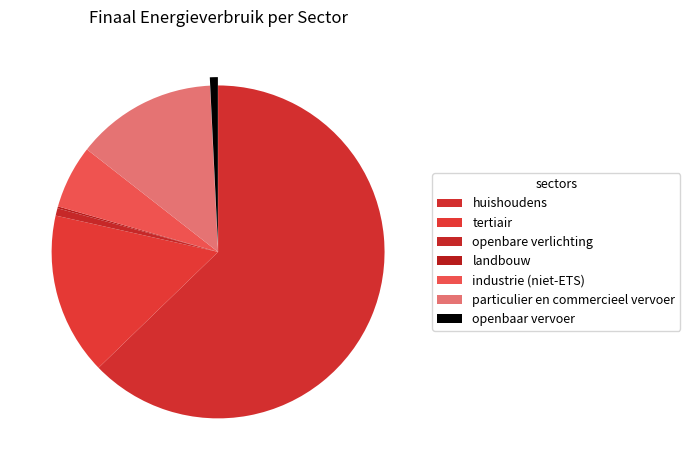

Rank the categories by value from lowest to highest.

landbouw, openbare verlichting, openbaar vervoer, industrie (niet-ETS), particulier en commercieel vervoer, tertiair, huishoudens